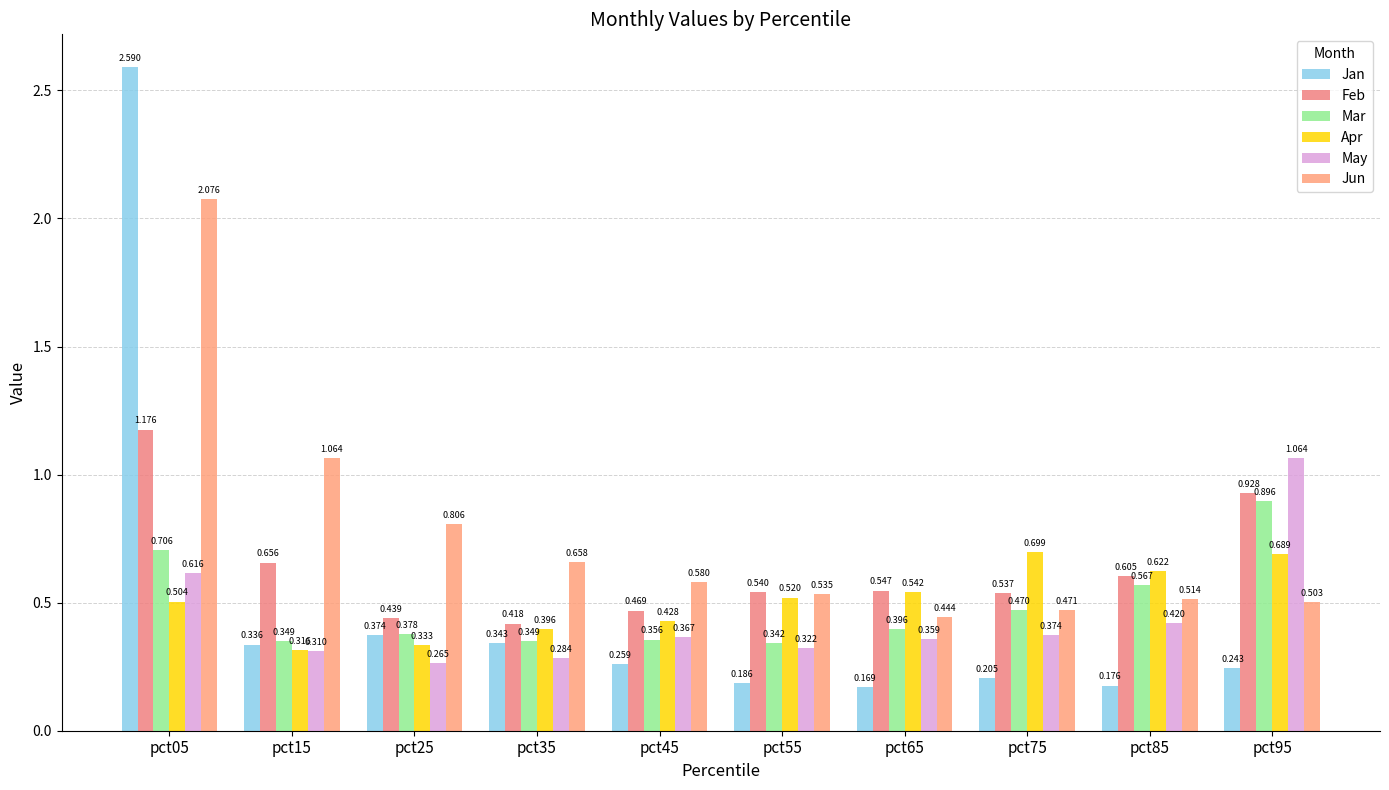

Count the number of categories in the chart.

10